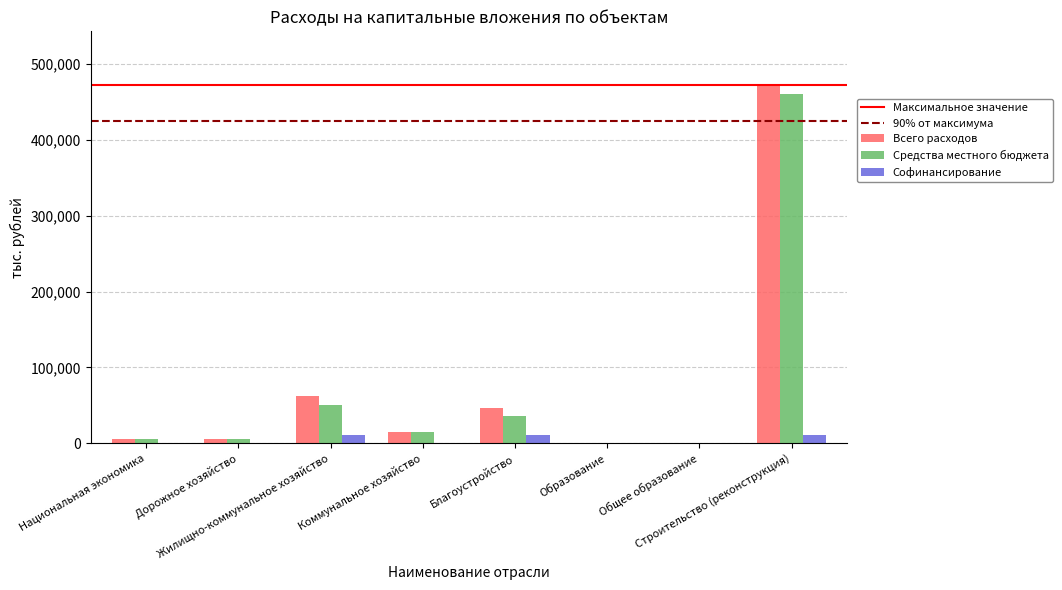

What is the maximum value shown in the chart?

471817.9